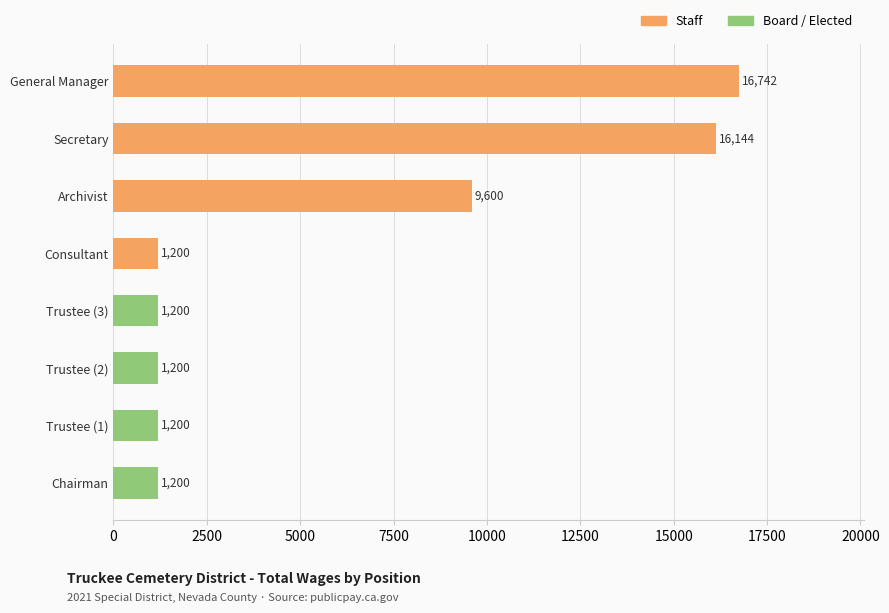

Reading top to bottom, extract all data points from this chart.

General Manager=16742	Secretary=16144	Archivist=9600	Consultant=1200	Trustee (3)=1200	Trustee (2)=1200	Trustee (1)=1200	Chairman=1200